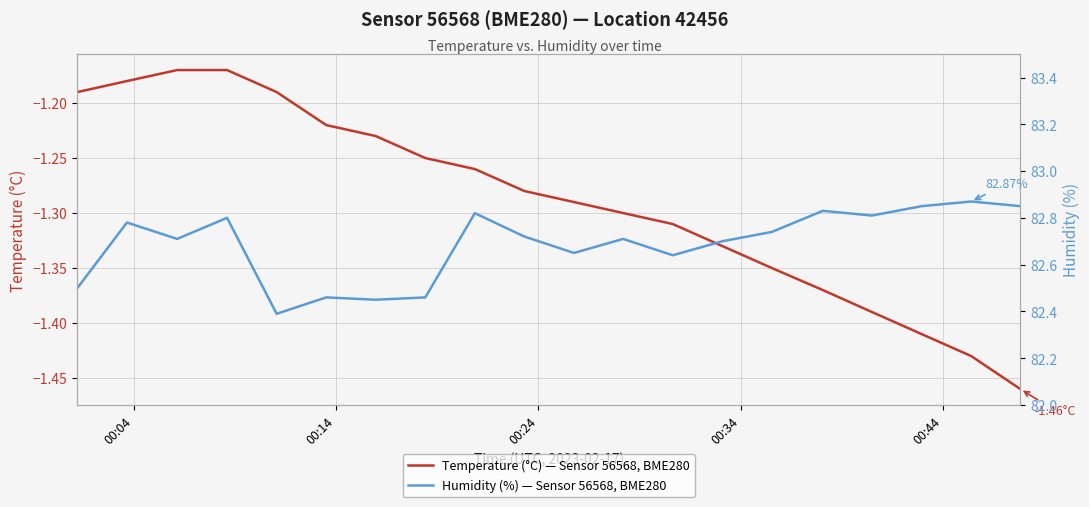

What is the greatest value displayed?

82.9